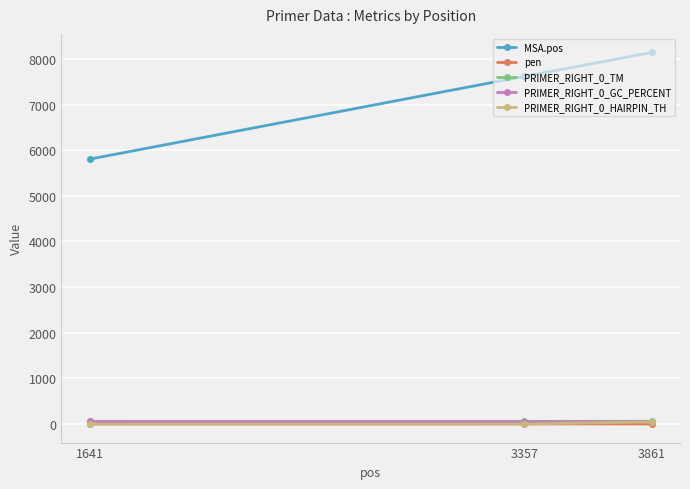

Count the PRIMER_RIGHT_0_GC_PERCENT values in the range 50 to 55.

3